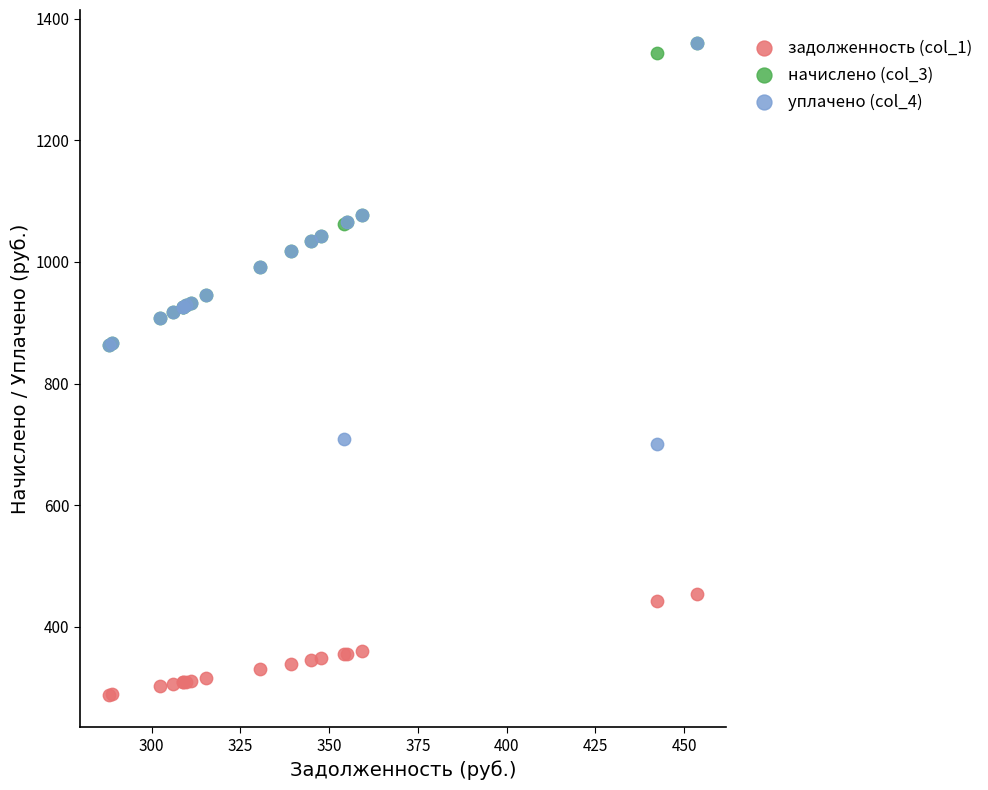

What are all the series names shown in the legend?

задолженность (col_1), начислено (col_3), уплачено (col_4)